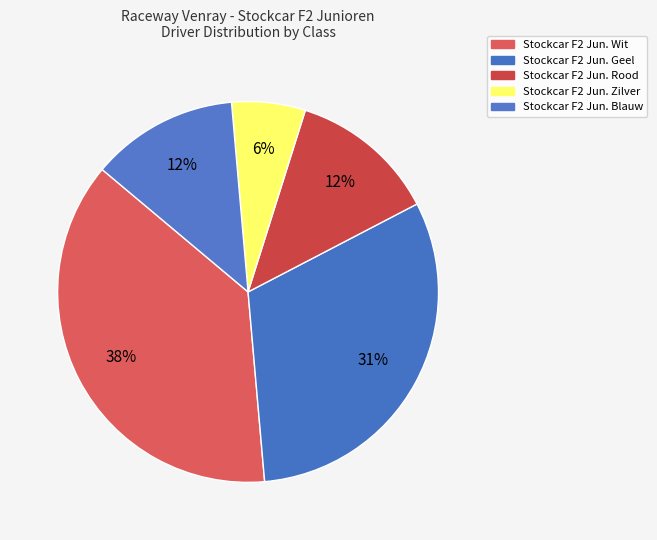

To the nearest percent, what percentage of the pie is Stockcar F2 Jun. Blauw?

13%